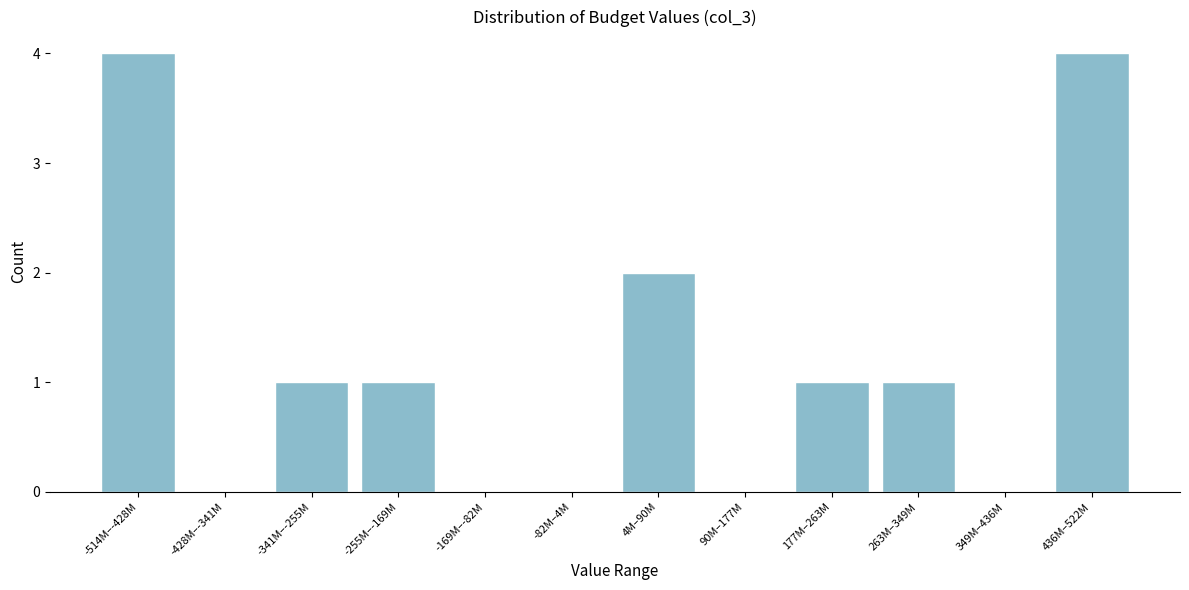

Reading left to right, transcribe all the data shown in this chart.

-514M–-428M=4	-428M–-341M=0	-341M–-255M=1	-255M–-169M=1	-169M–-82M=0	-82M–4M=0	4M–90M=2	90M–177M=0	177M–263M=1	263M–349M=1	349M–436M=0	436M–522M=4